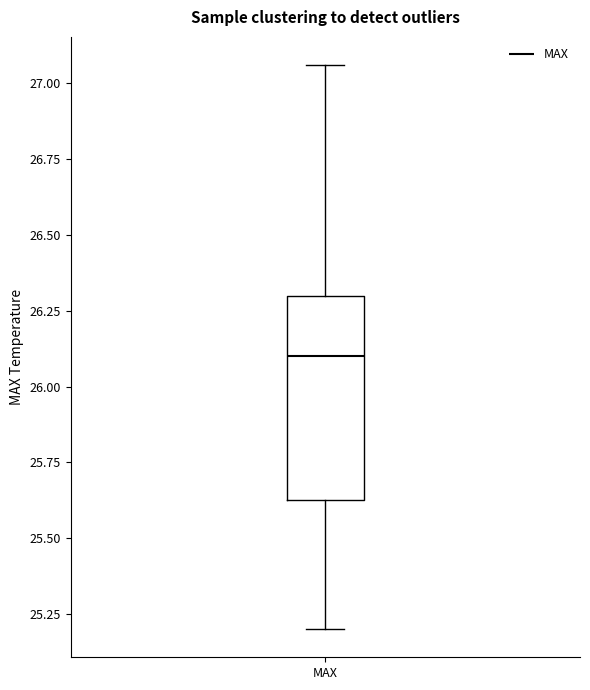

Read this box plot against the y-axis: the position of the median line, the range covered by the box, and the ends of both whiskers. The values are not printed on the chart, so give them approximately, as read against the axis.

median 26.10, box 25.65 to 26.30, whiskers 25.20 to 27.05